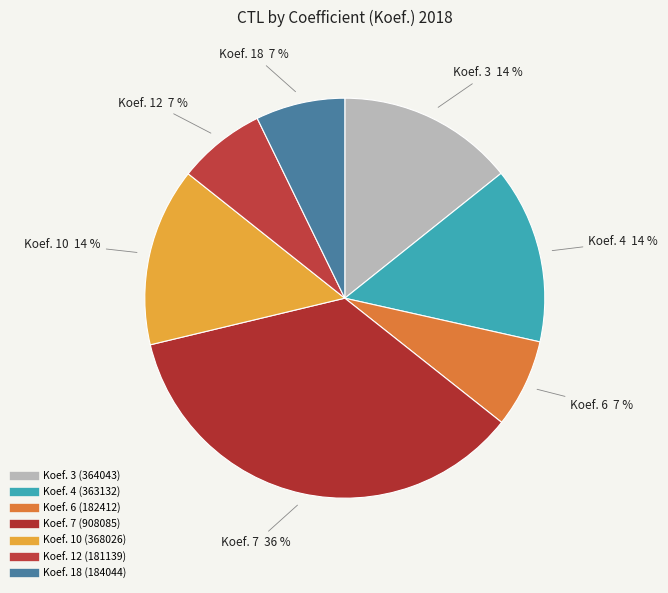

Is there any slice that represents more than half of the pie?

No